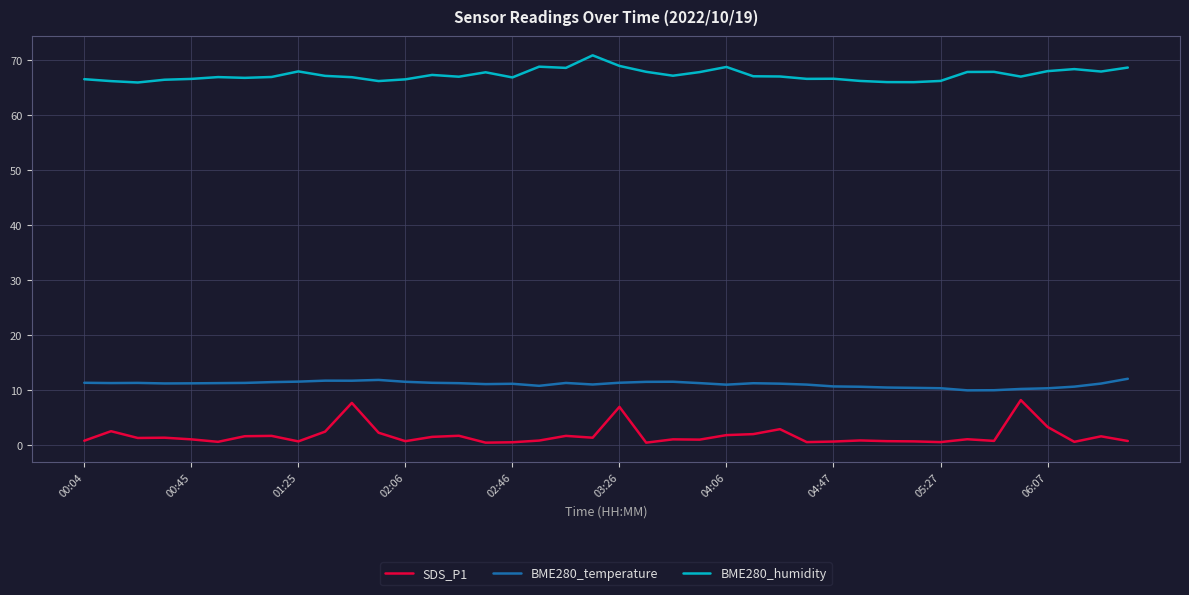

True or false: BME280_temperature and BME280_humidity intersect in this chart.

False